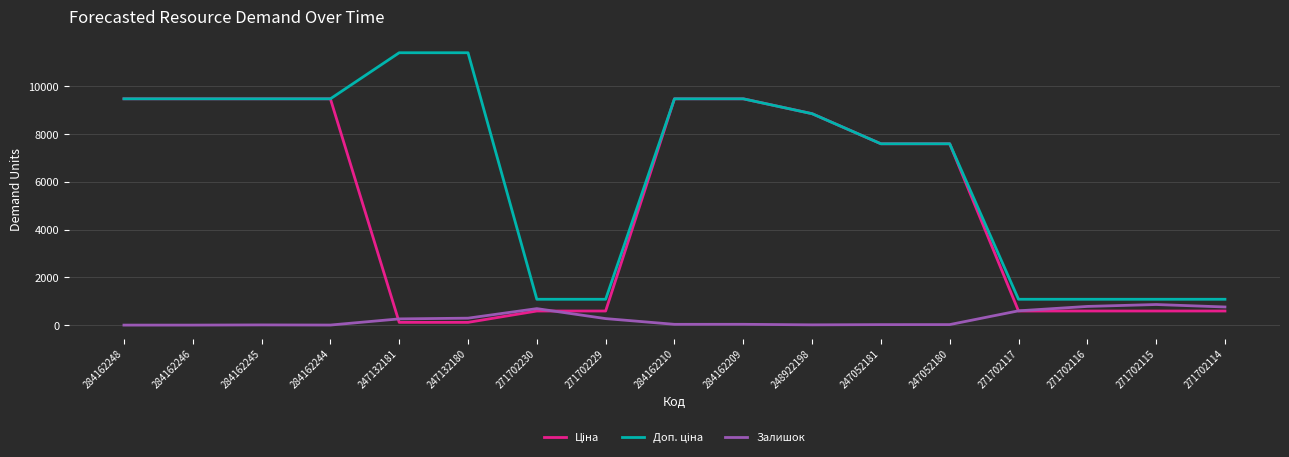

Does the chart have visible grid lines?

Yes